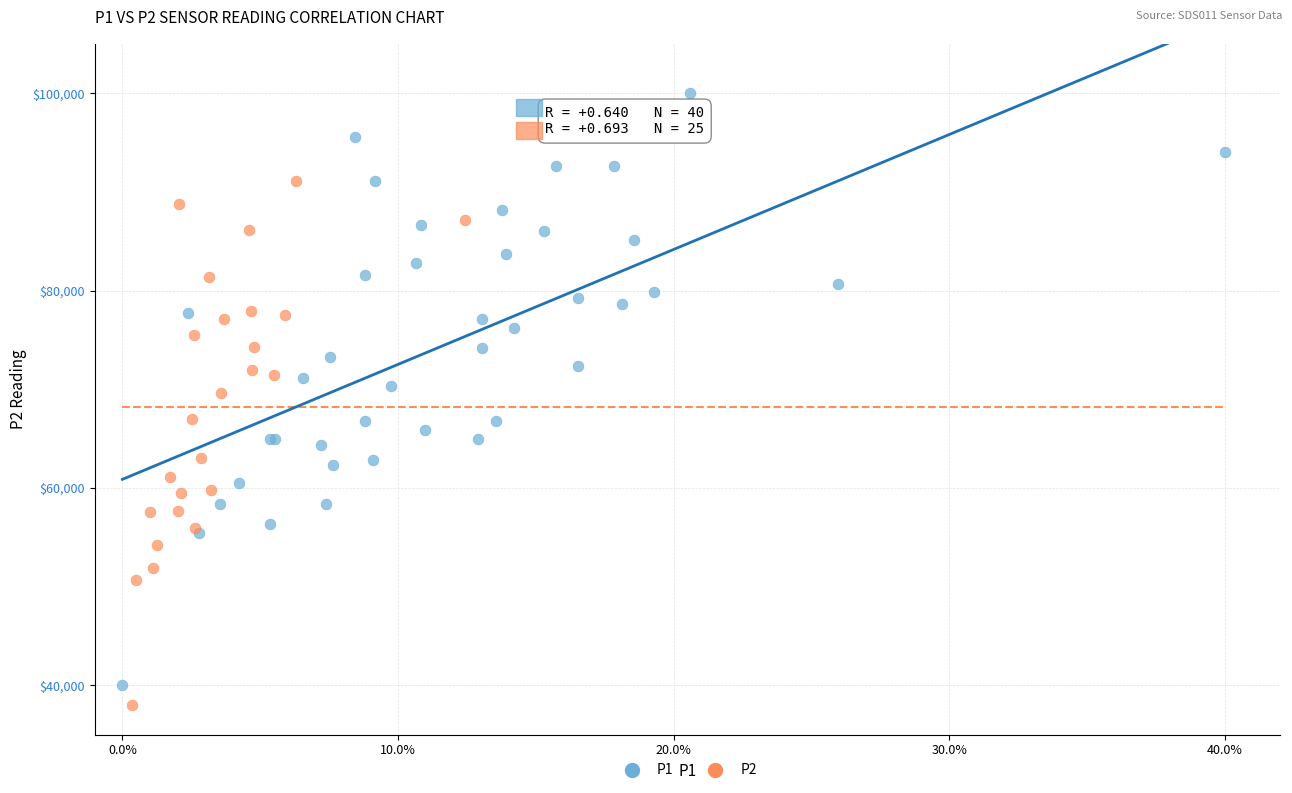

Which series has the largest Y range (max minus min)?

P1